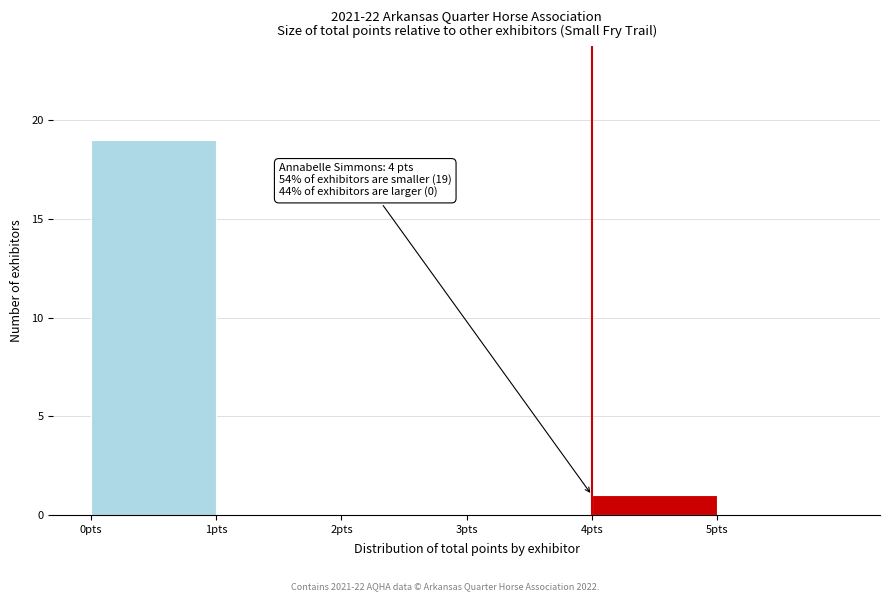

Over which range of the x-axis is the bar tallest?

0 to 1